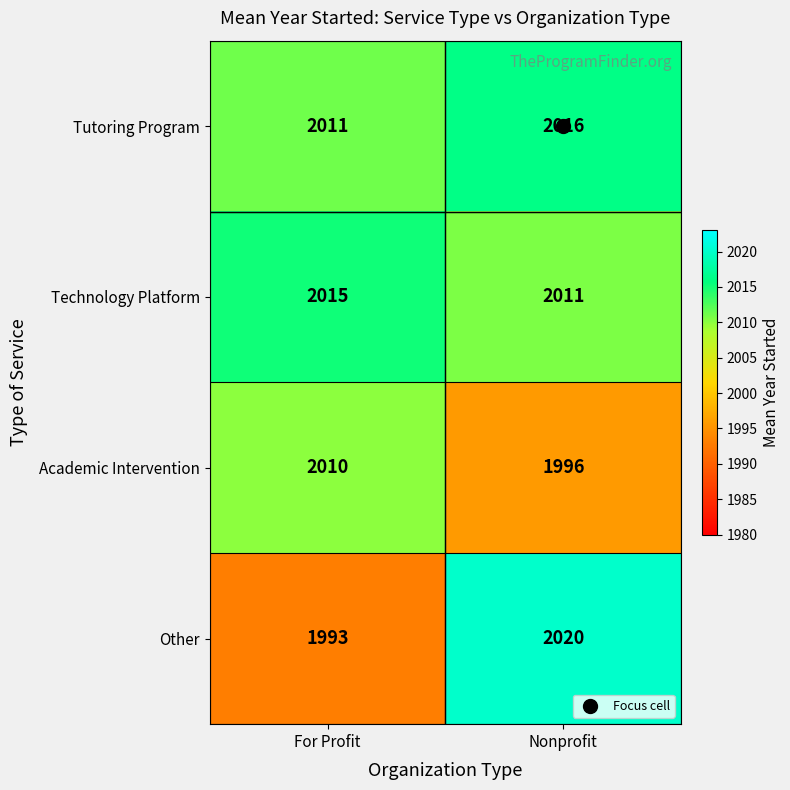

How many values in the Academic Intervention series are below 2010?

1